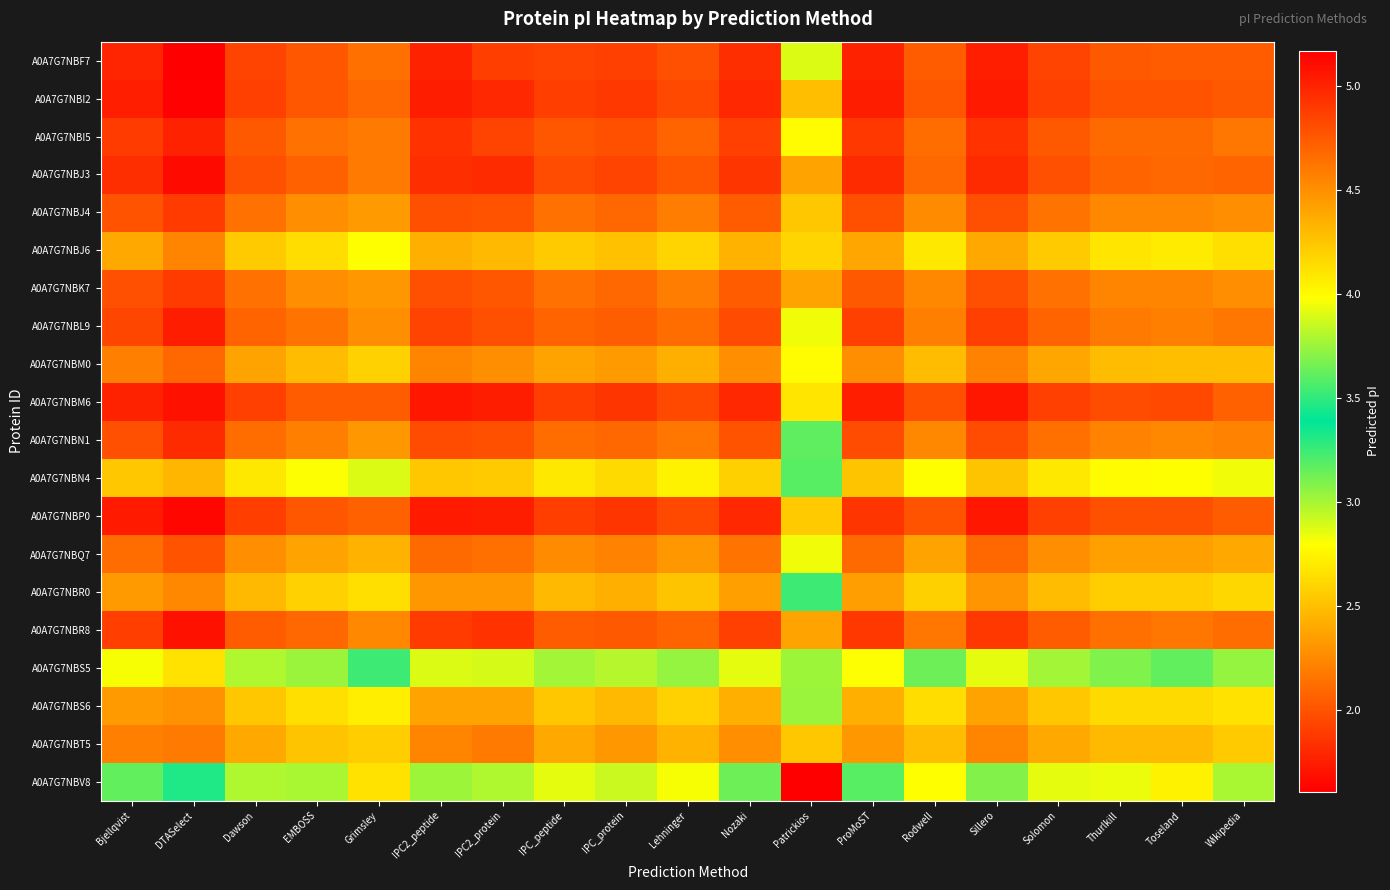

What is the total value across all series at Lehninger?

88.2